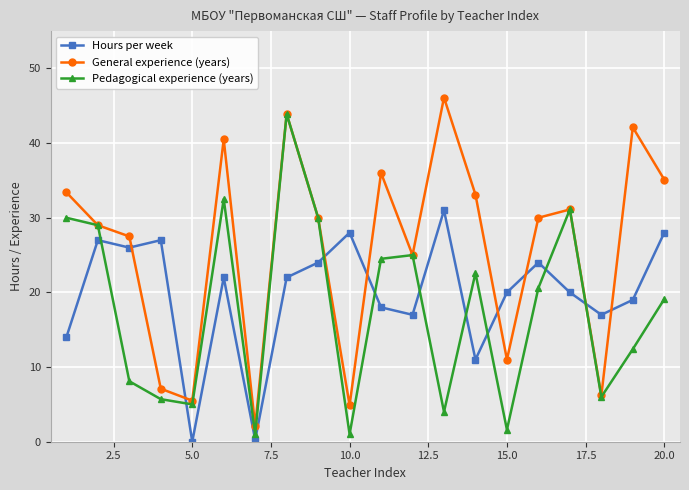

True or false: Hours per week and General experience (years) cross at least once.

True